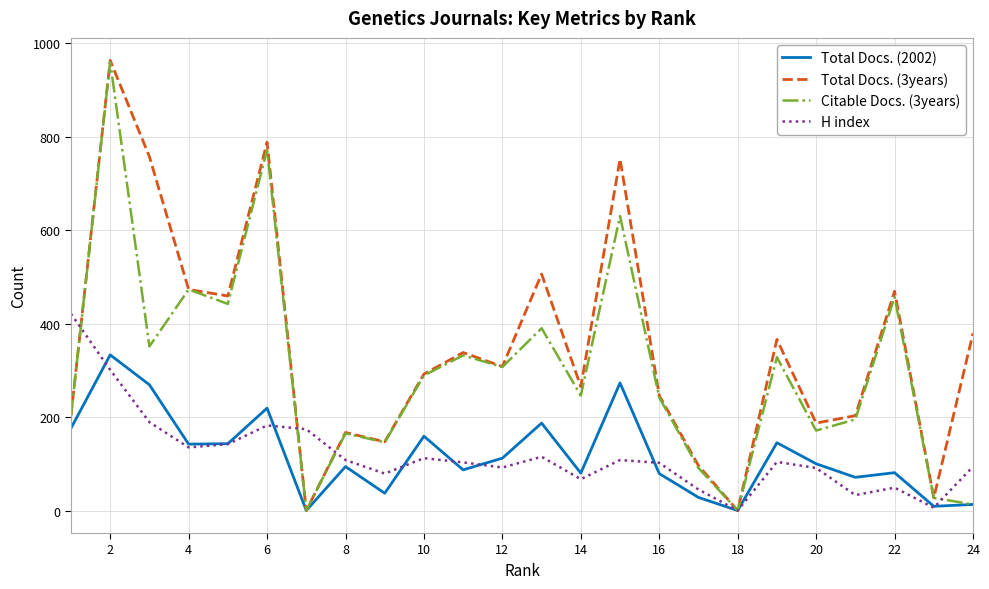

Which series has the largest range (max minus min)?

Total Docs. (3years)